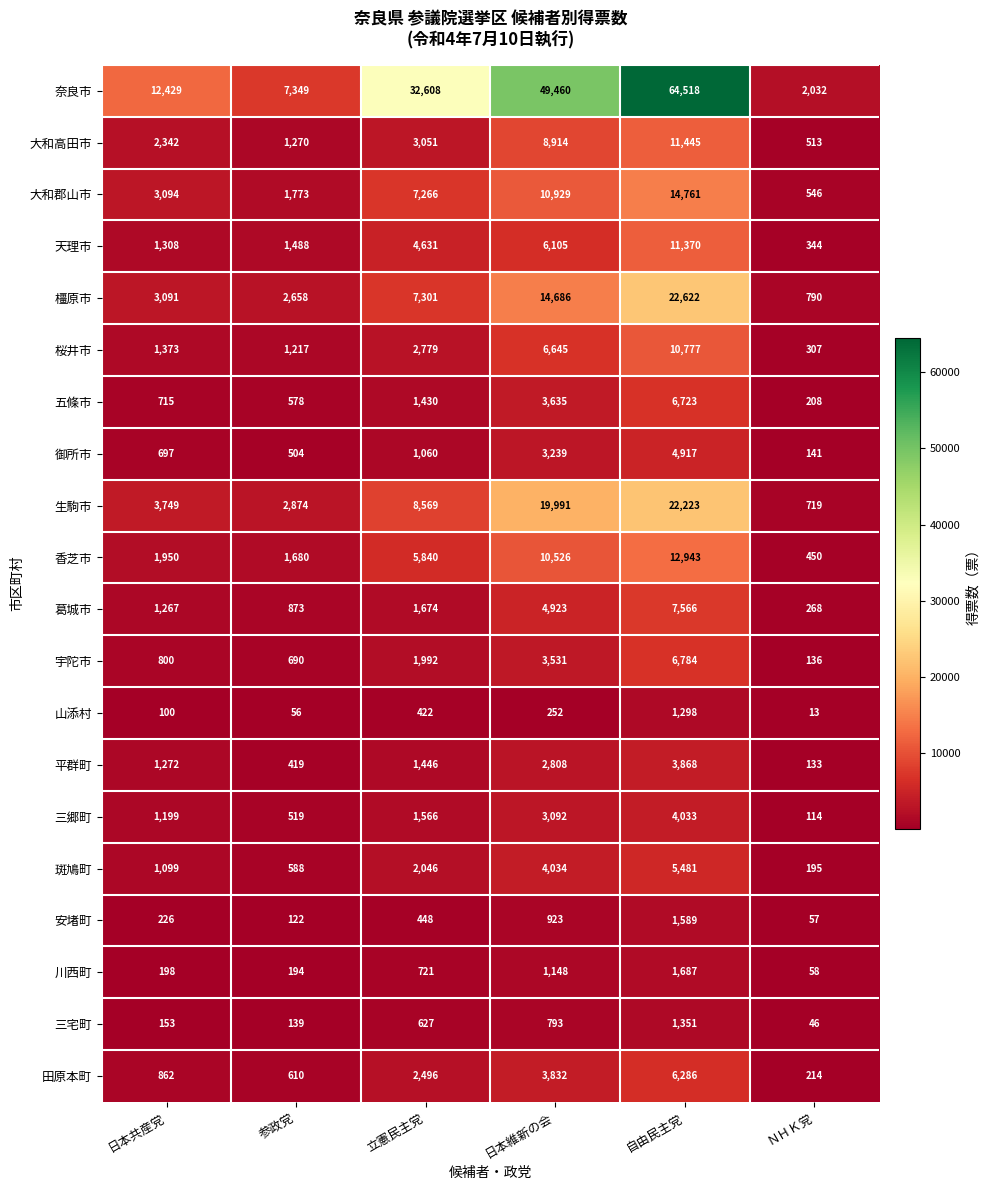

Is it true that 安堵町 equals 343 at 日本共産党?

False